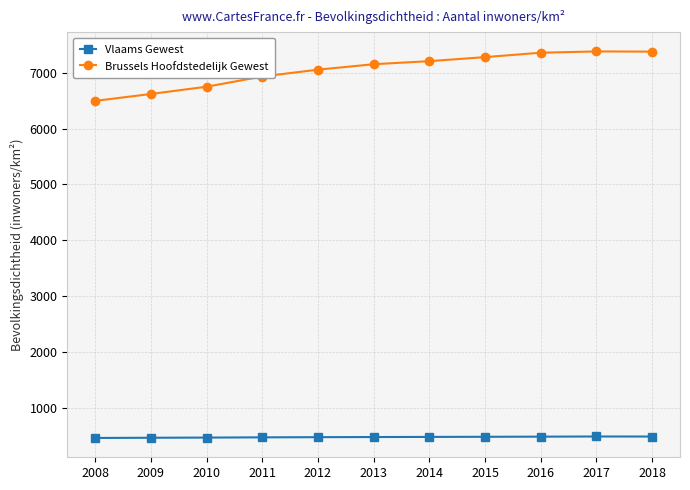

How many lines are shown in the chart?

2